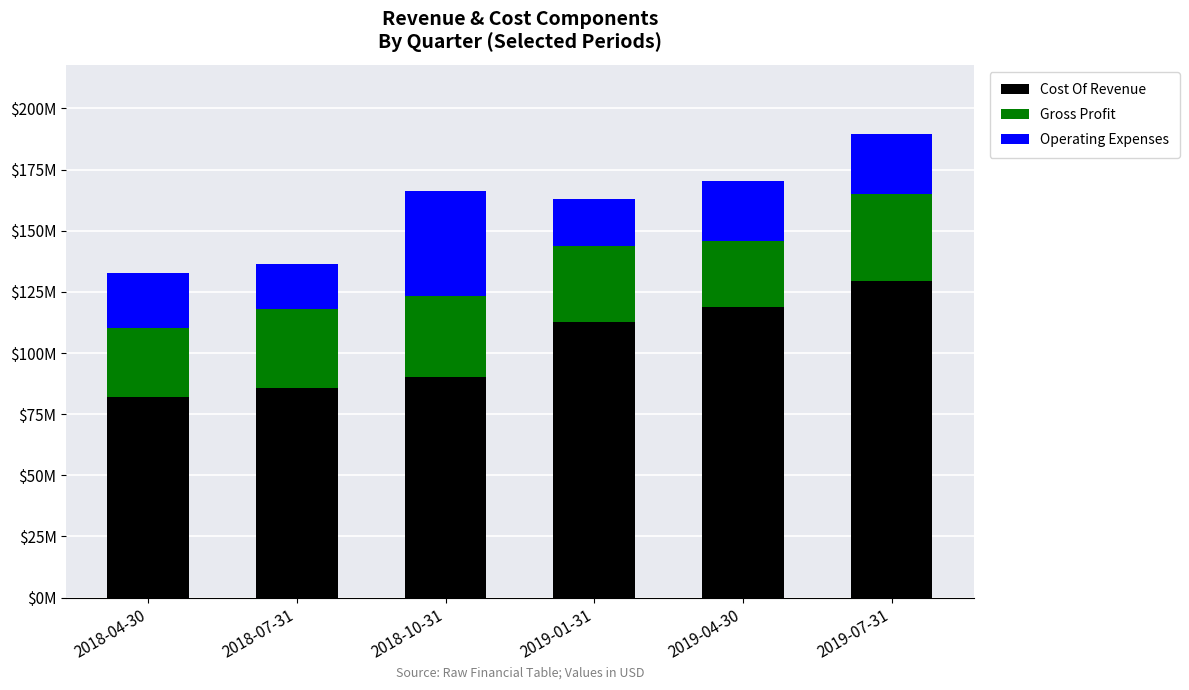

What position from the right is 2019-04-30?

2